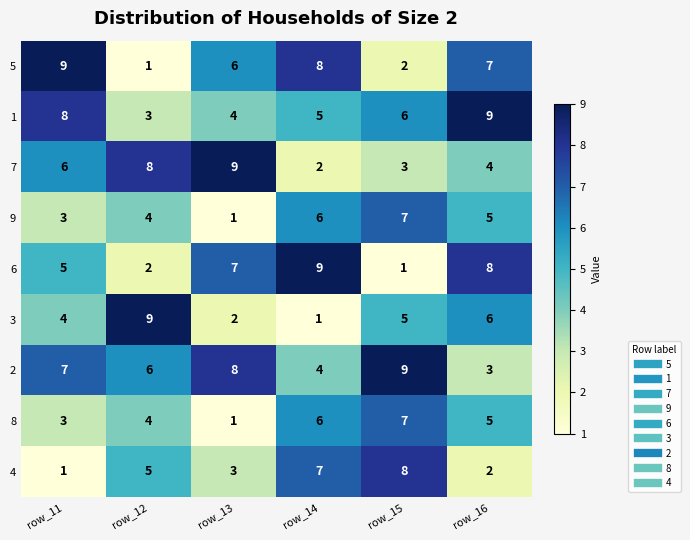

Count the number of categories in the chart.

6